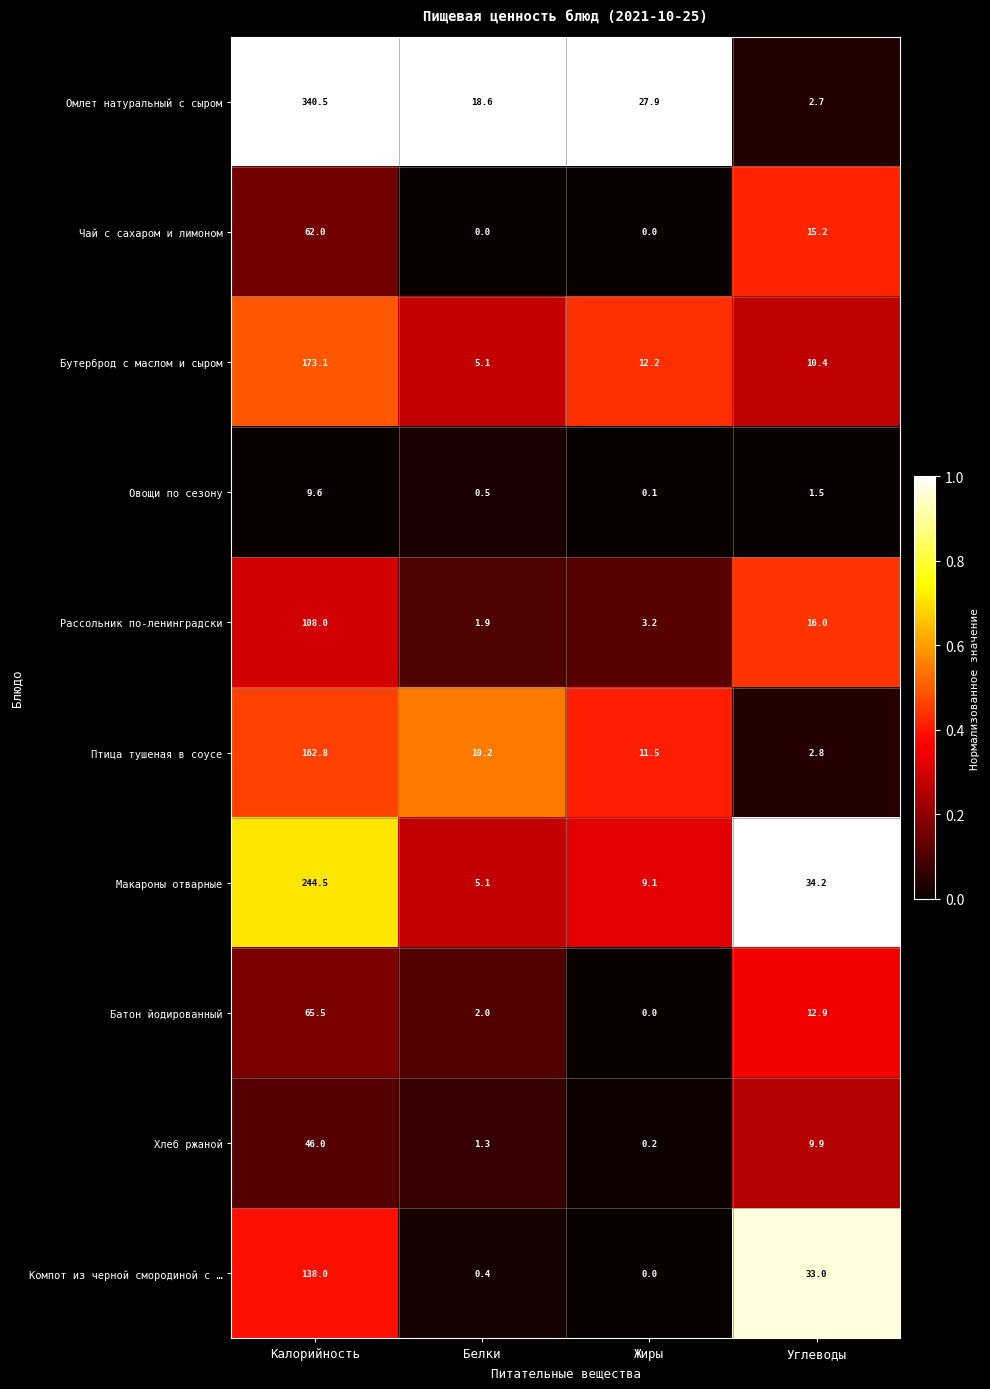

What is the greatest value displayed?

340.5